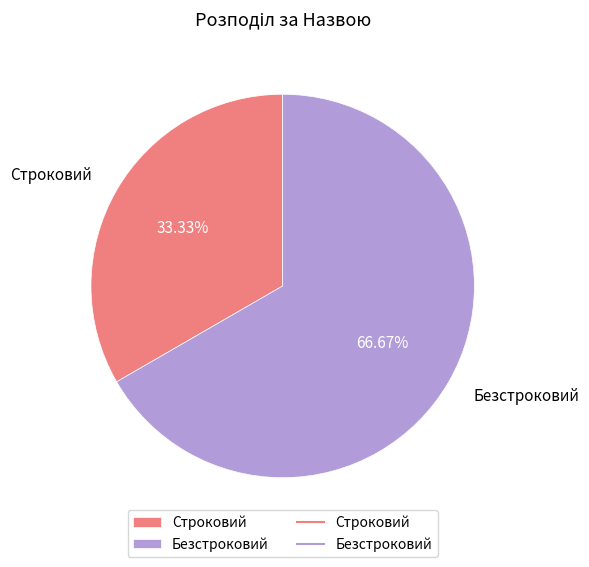

The Строковий slice represents 33% of the pie. True or false?

True